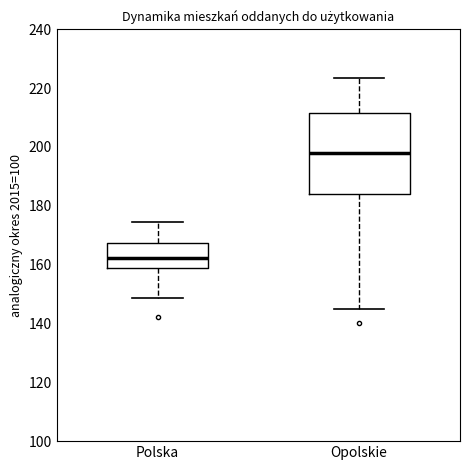

Where is the upper edge of the box for Polska on the y-axis? The values are not printed on the chart, so give them approximately, as read against the axis.

168